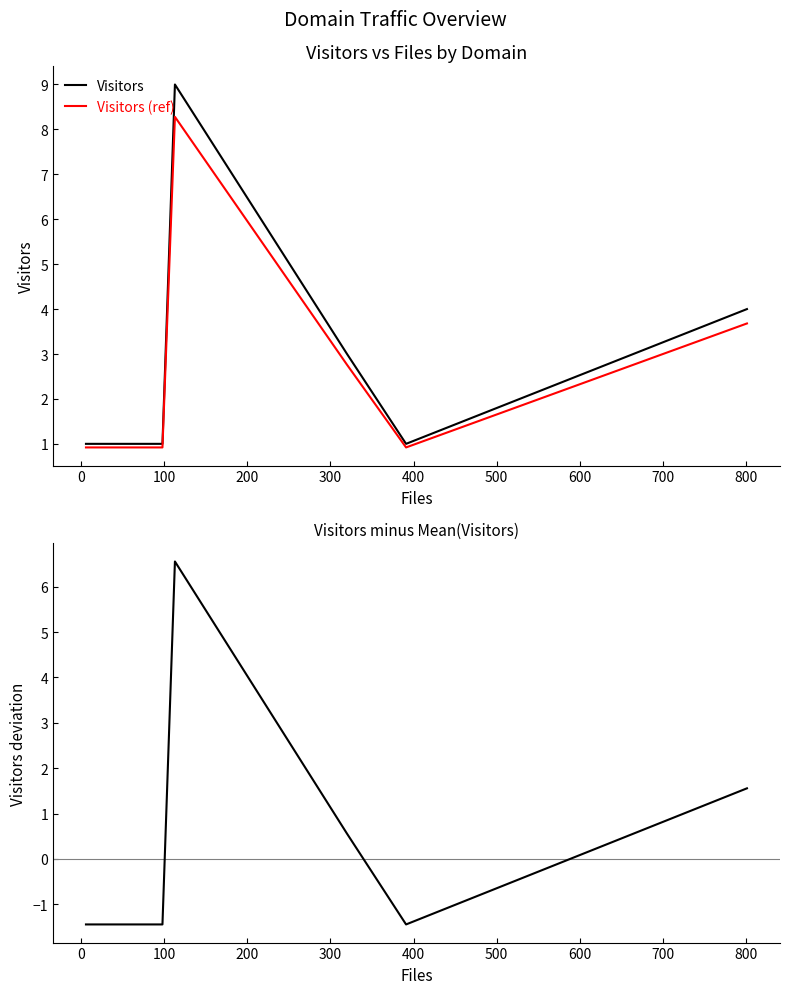

What is the value of the Visitors point at the 7th from the left?

3.0